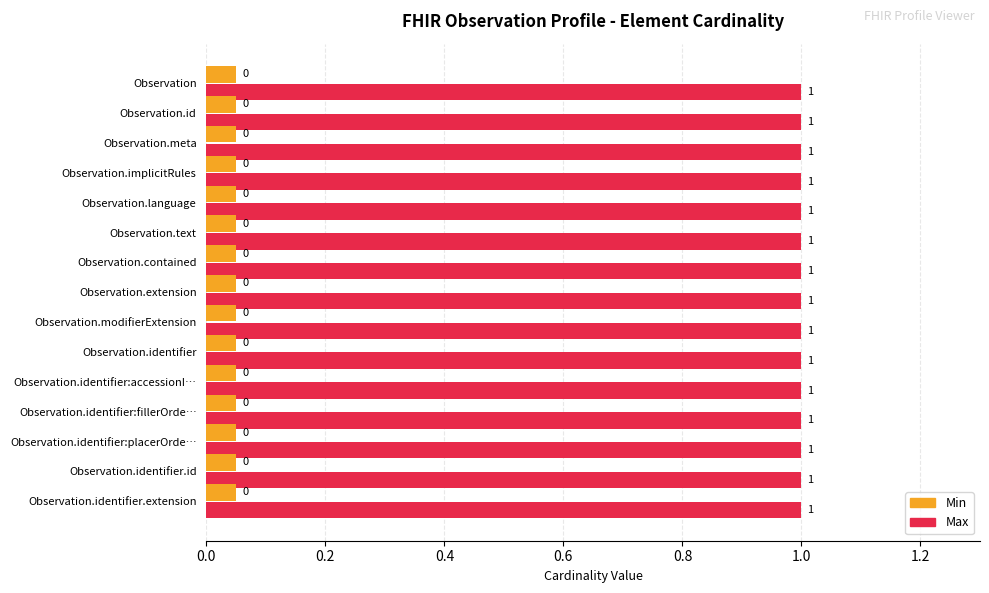

What is the greatest value displayed?

1.0